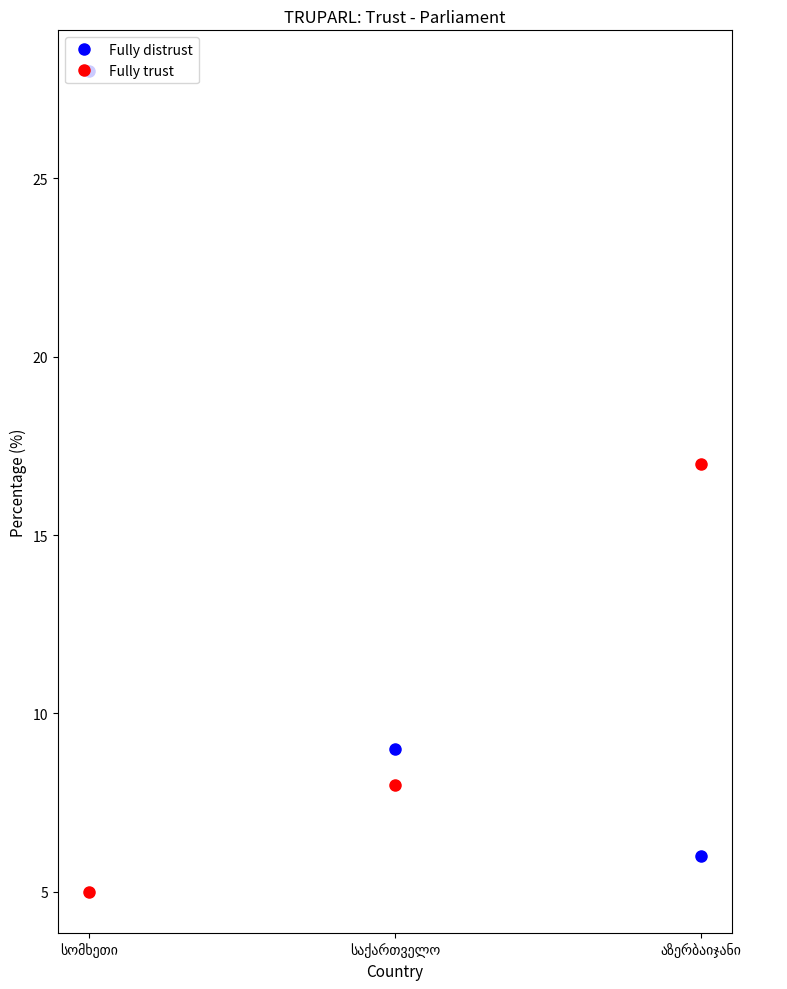

What is the minimum value for Fully trust?

5